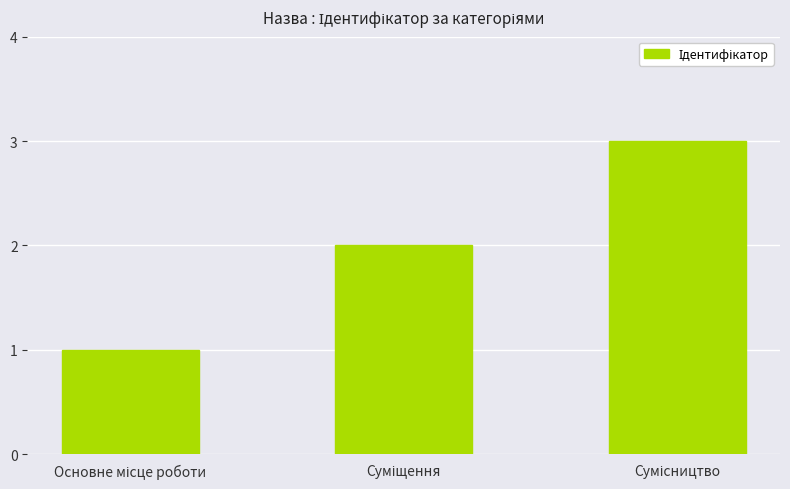

How many values are below 2?

1